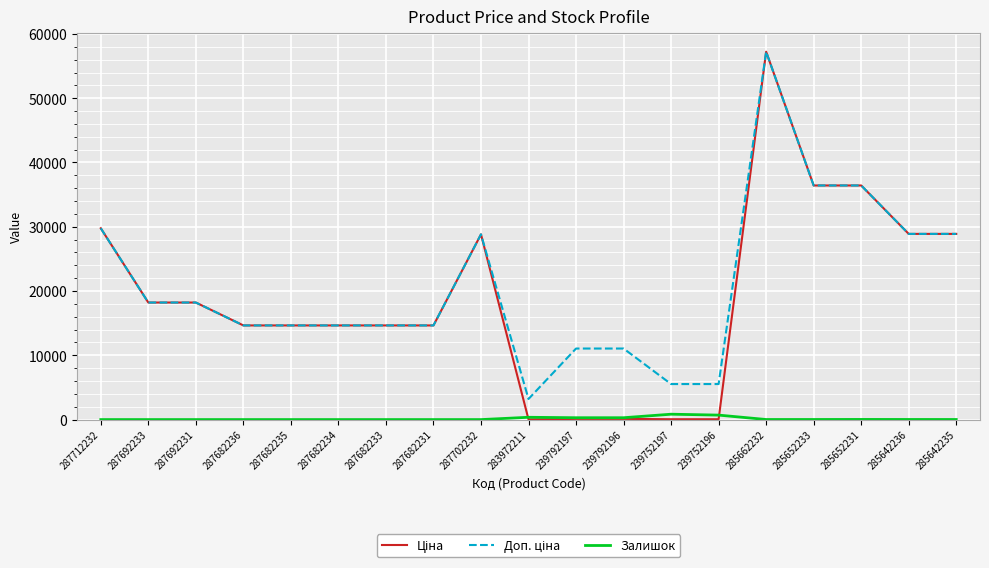

At which category is the sum across all series the highest?

285662232